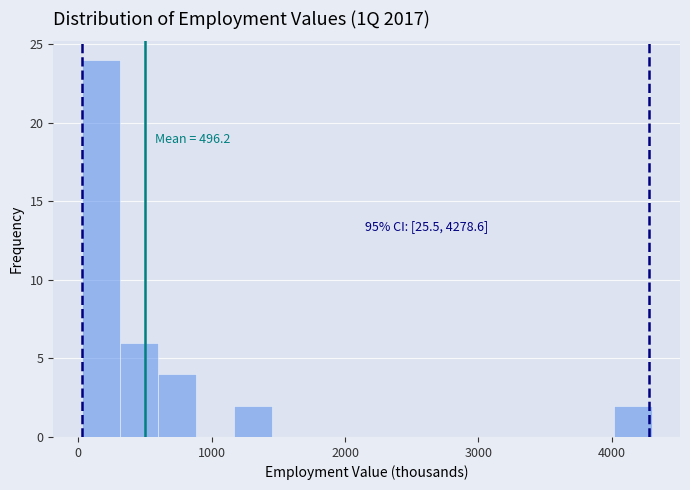

Read against the x-axis, roughly where is the centre of the tallest bar?

200